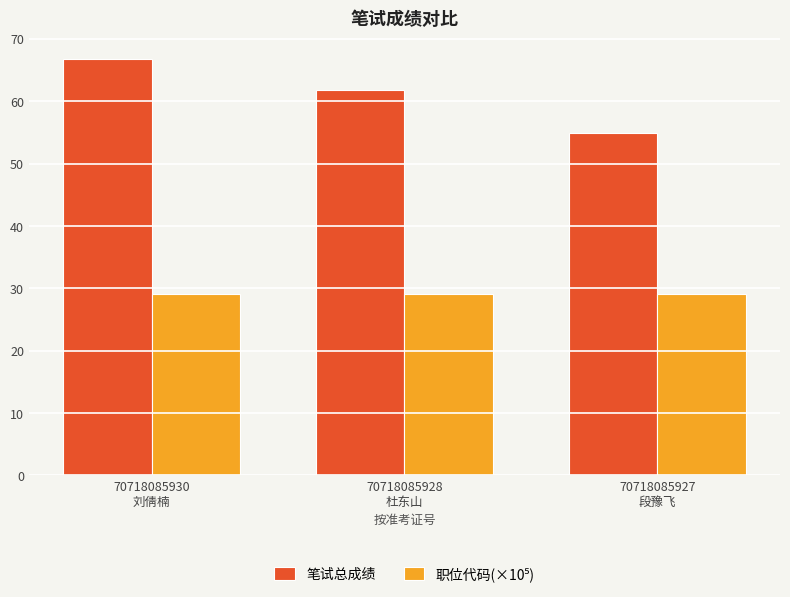

At how many categories does at least one series exceed 46?

3